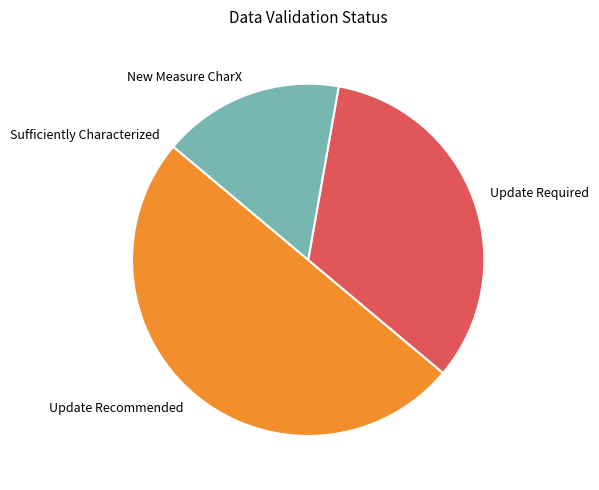

The Update Required slice represents 33% of the pie. True or false?

True